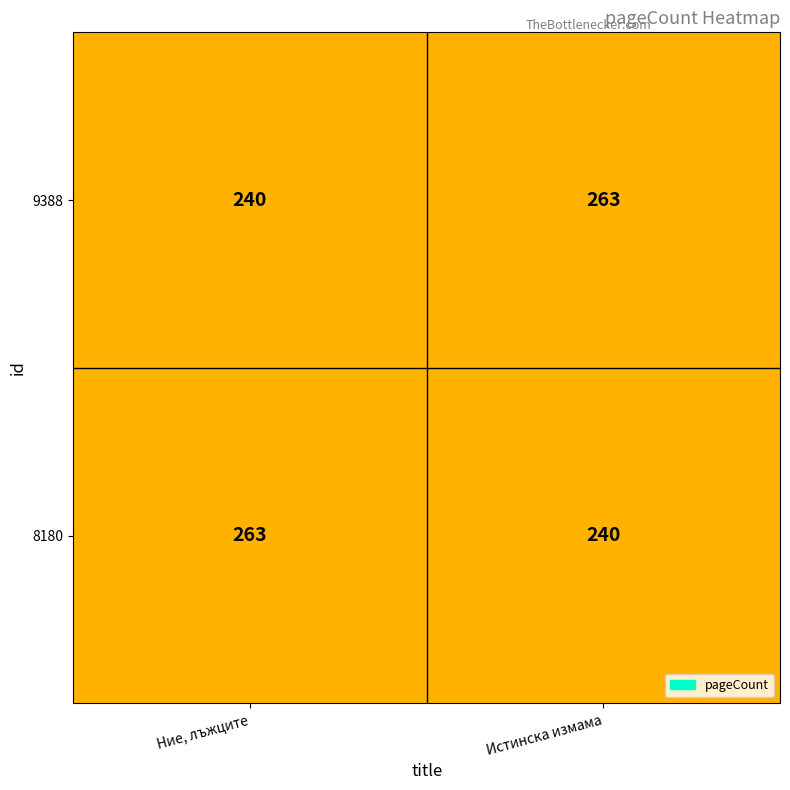

List the labels in order of 9388 value, smallest first.

Ние, лъжците, Истинска измама